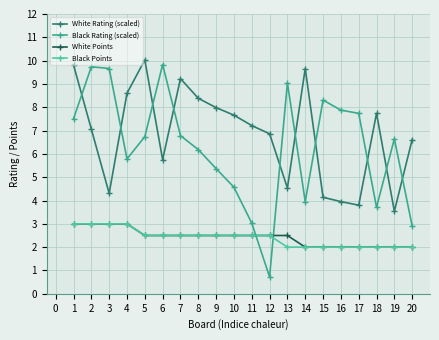

What is the difference between the White Points values at 1 and 10?

0.5